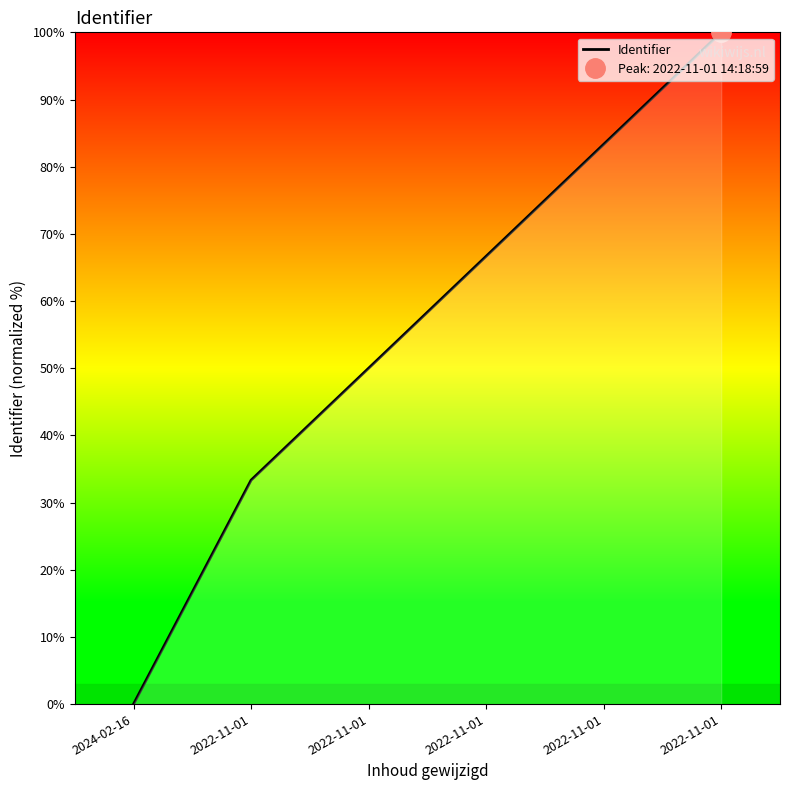

How many categories are shown in the chart?

6